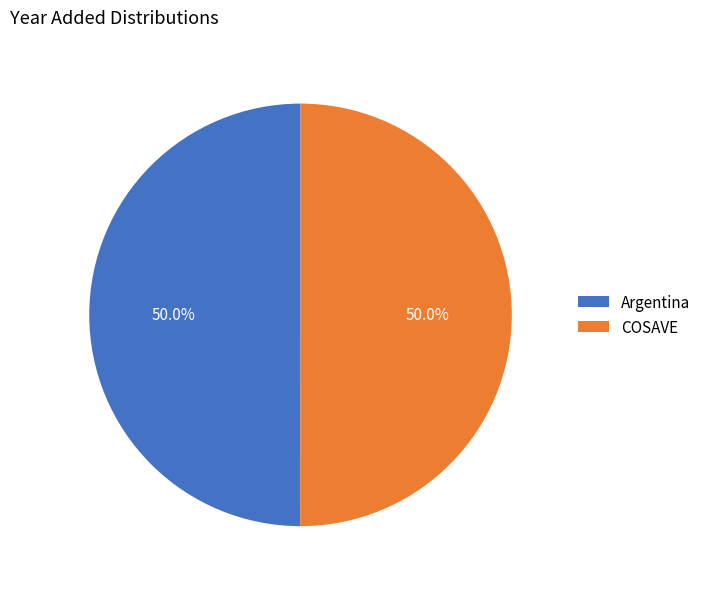

What is the ratio of the value at Argentina to the value at COSAVE?

1.0